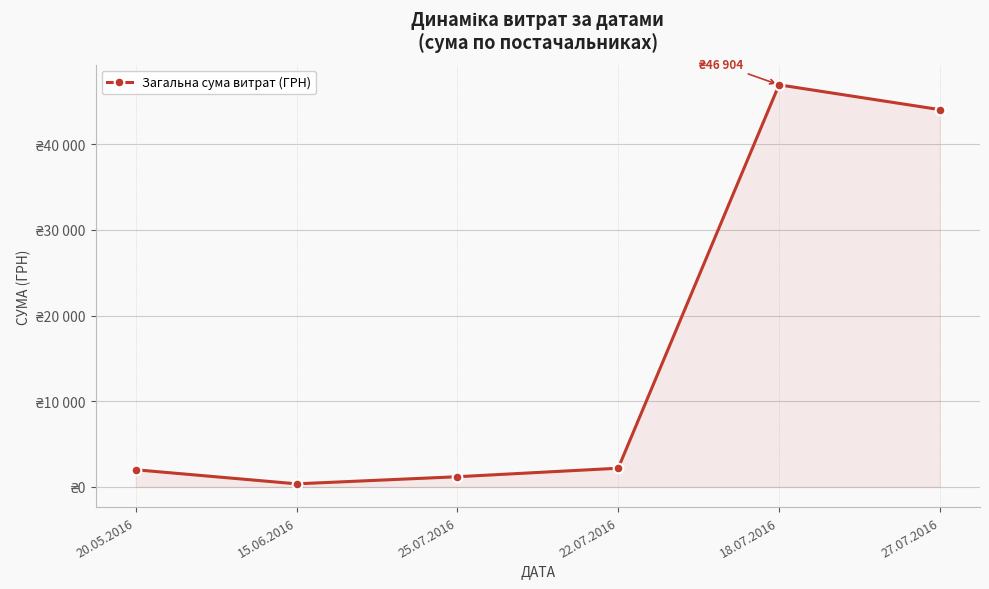

Rank the categories by value from highest to lowest.

18.07.2016, 27.07.2016, 22.07.2016, 20.05.2016, 25.07.2016, 15.06.2016